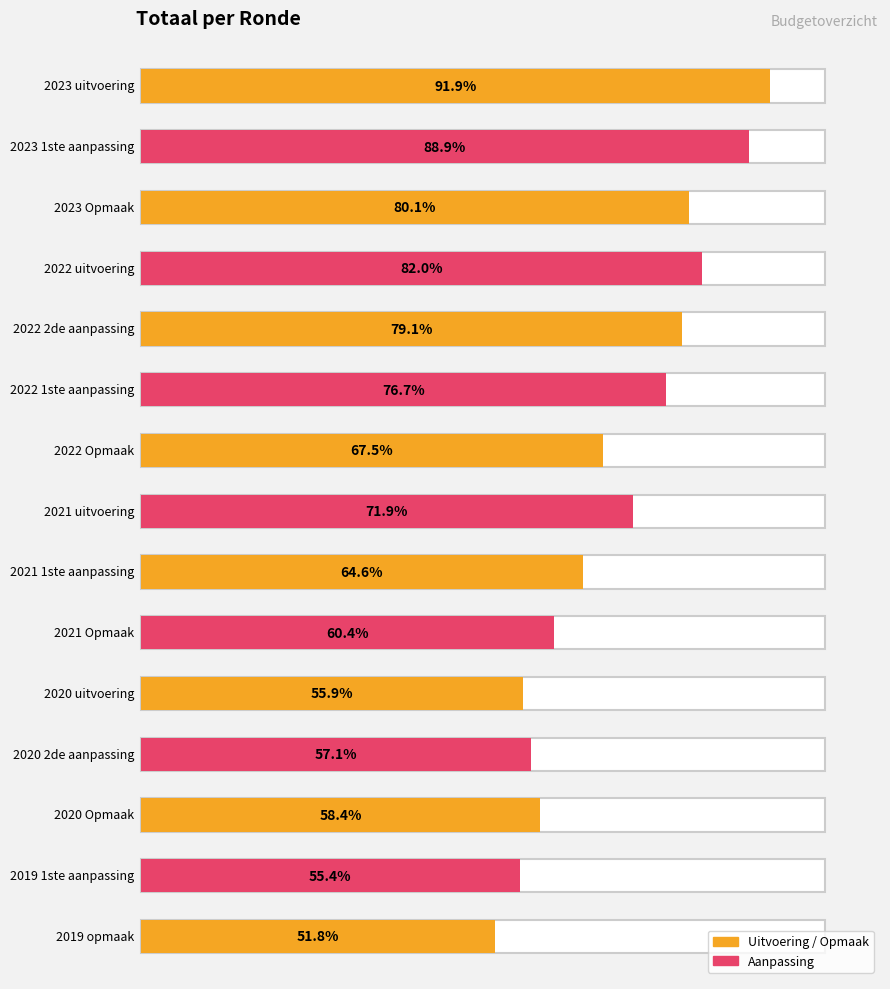

What is the label of the 2nd bar from the left?

2023 1ste aanpassing